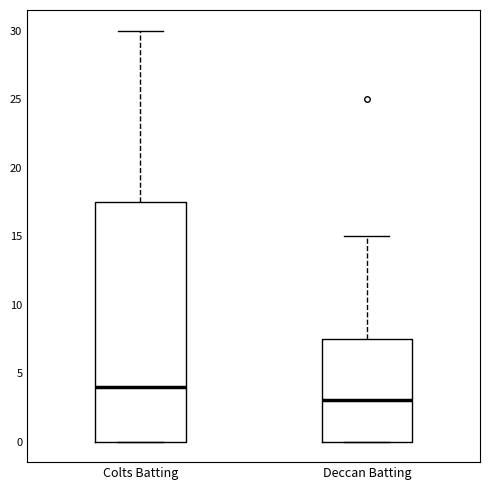

Where does the upper whisker of the box for Deccan Batting end on the y-axis? The values are not printed on the chart, so give them approximately, as read against the axis.

15.0